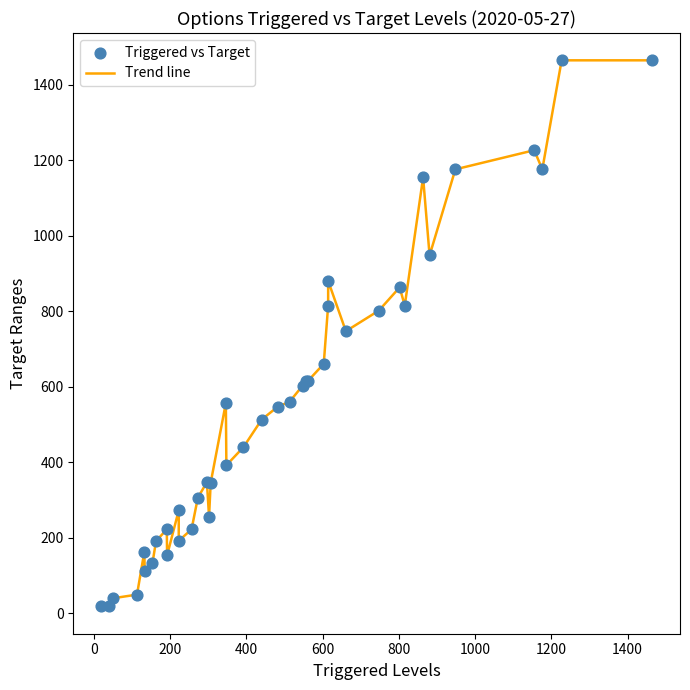

What is the greatest value displayed?

1464.9